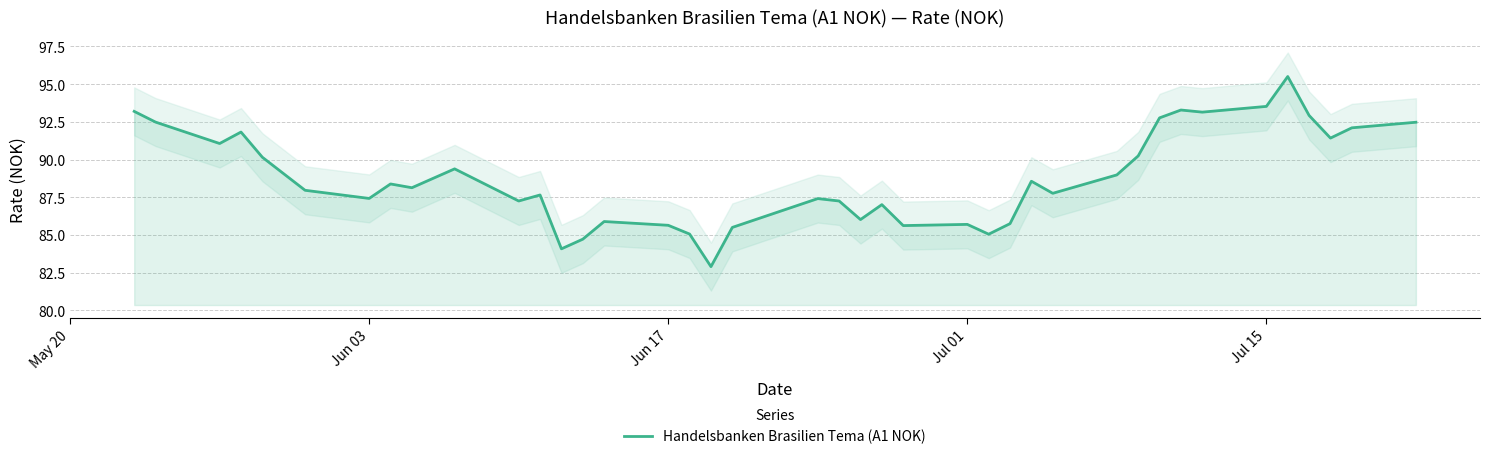

How many interior local valleys (lower than both neighbors) does the data have?

12